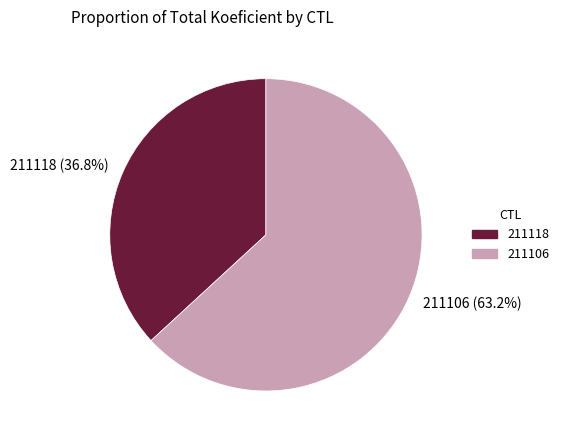

Count the number of slices in the pie.

2